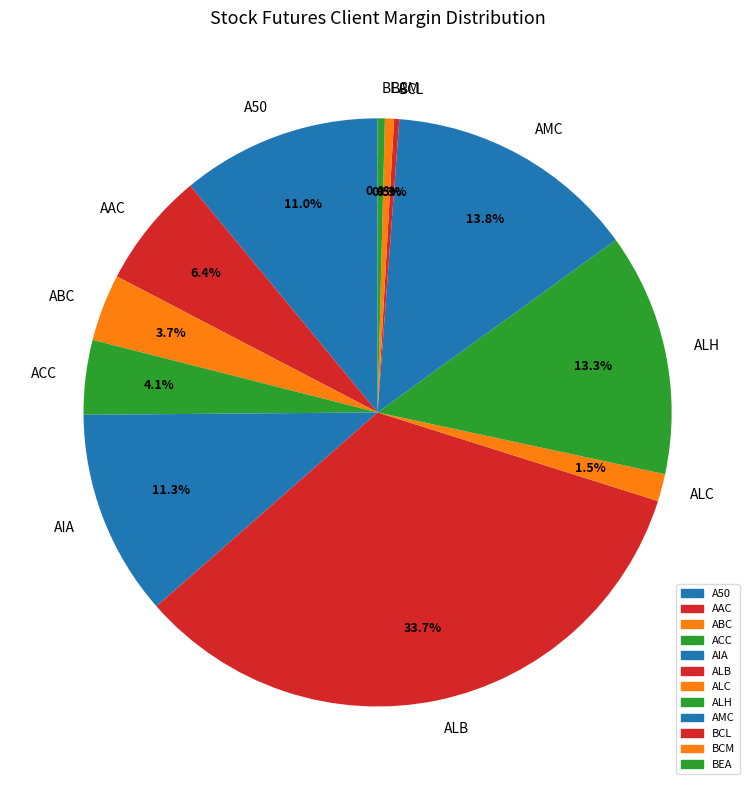

True or false: BEA accounts for 6% of the total.

False